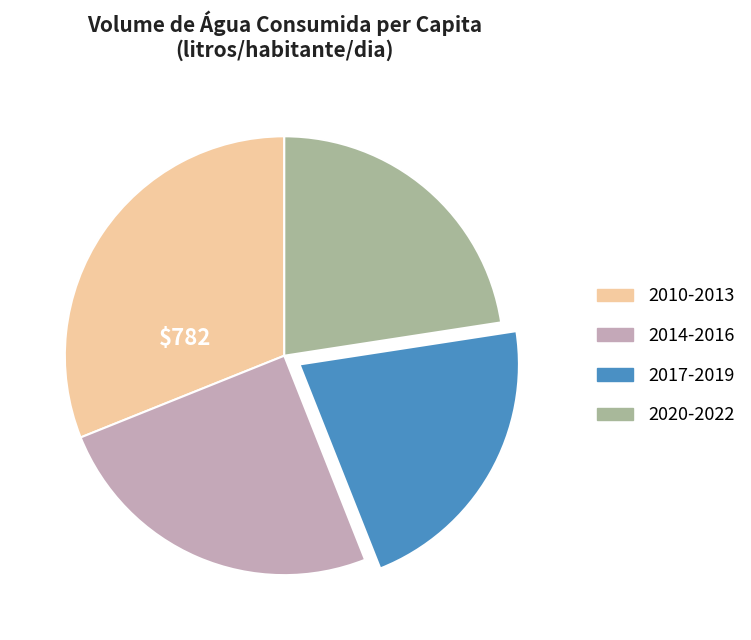

How many segments does this pie chart have?

4